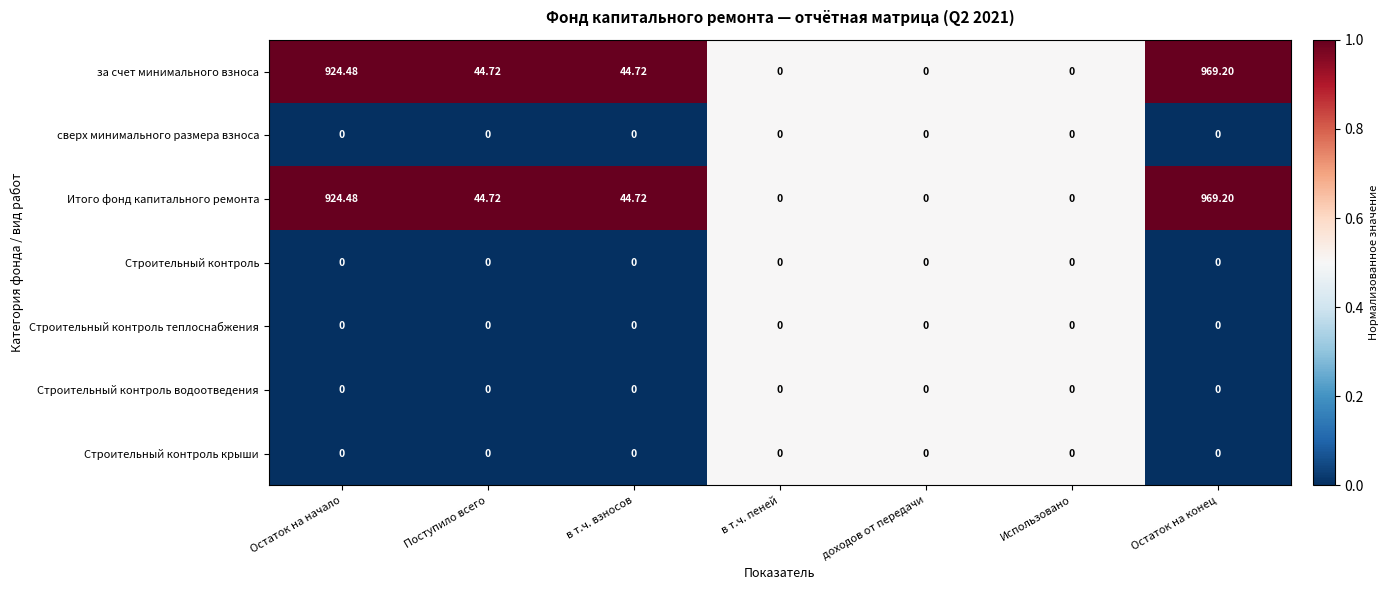

At which category is the sum across all series the highest?

Остаток на конец